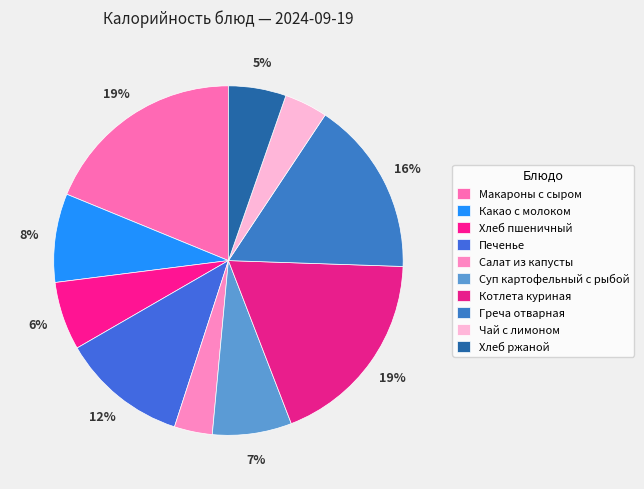

To the nearest percent, what is the combined percentage of Салат из капусты and Суп картофельный с рыбой?

11%